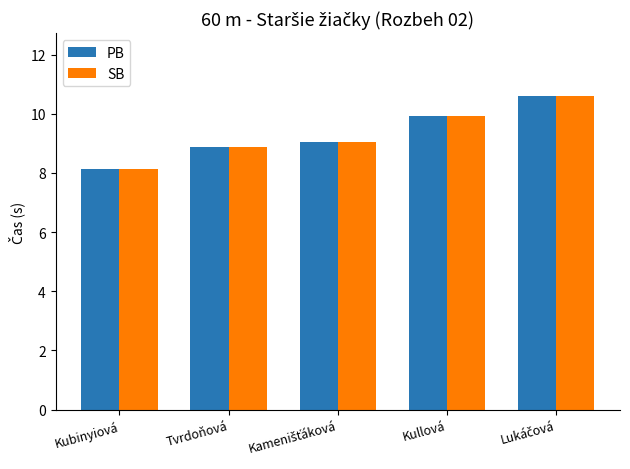

True or false: PB has a value of 8.1 at Kubinyiová.

True